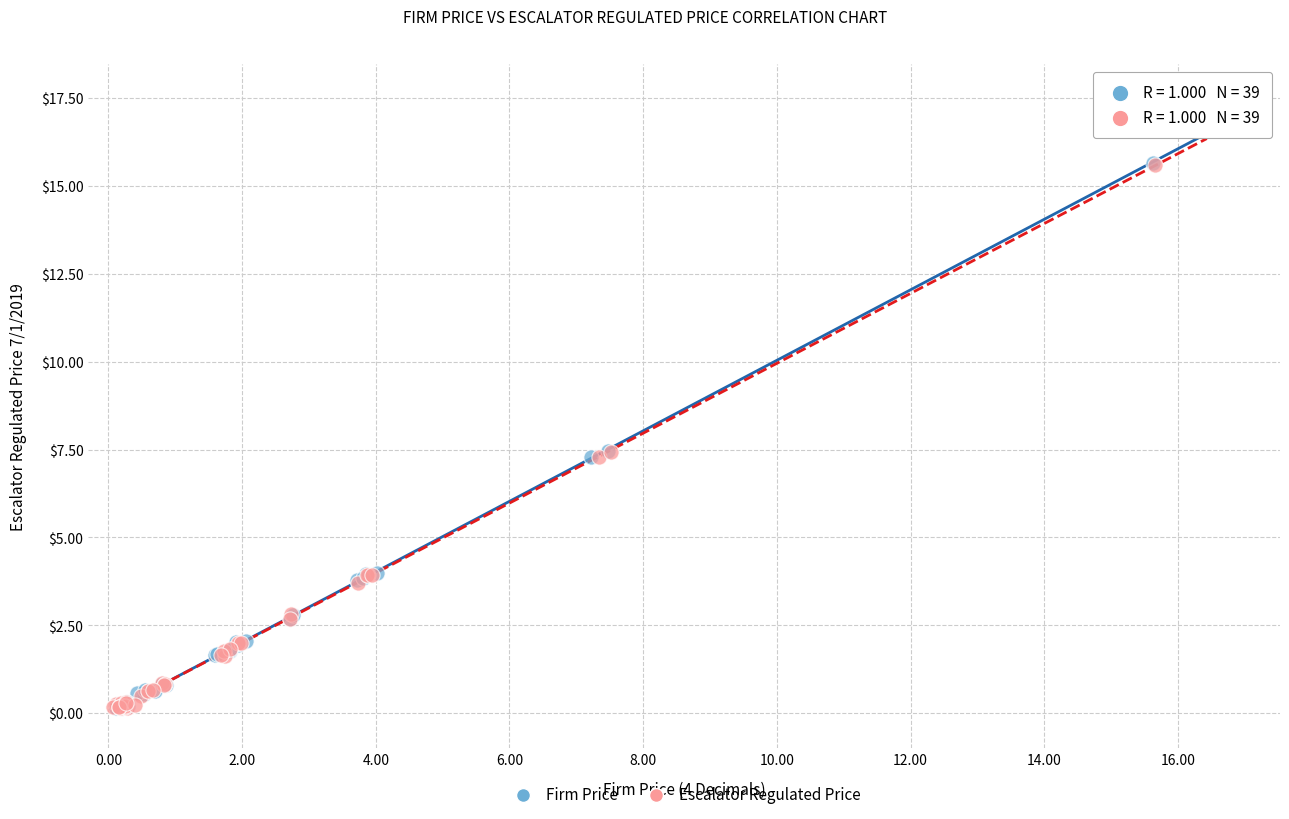

Which series has the widest spread of Y values?

Firm Price